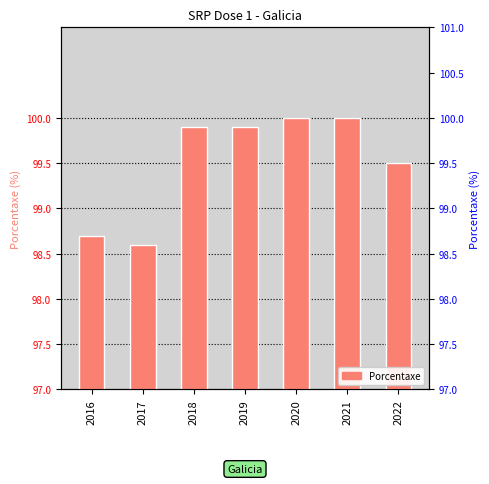

At which label is the value closest to 99?

2016